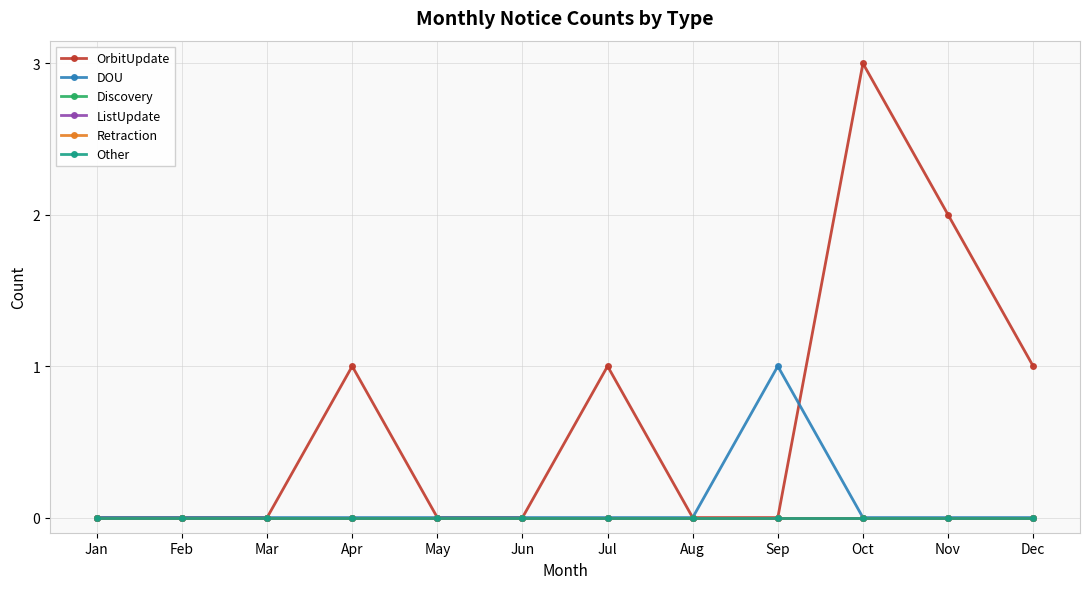

Where is Retraction nearest to the value 0?

Jan